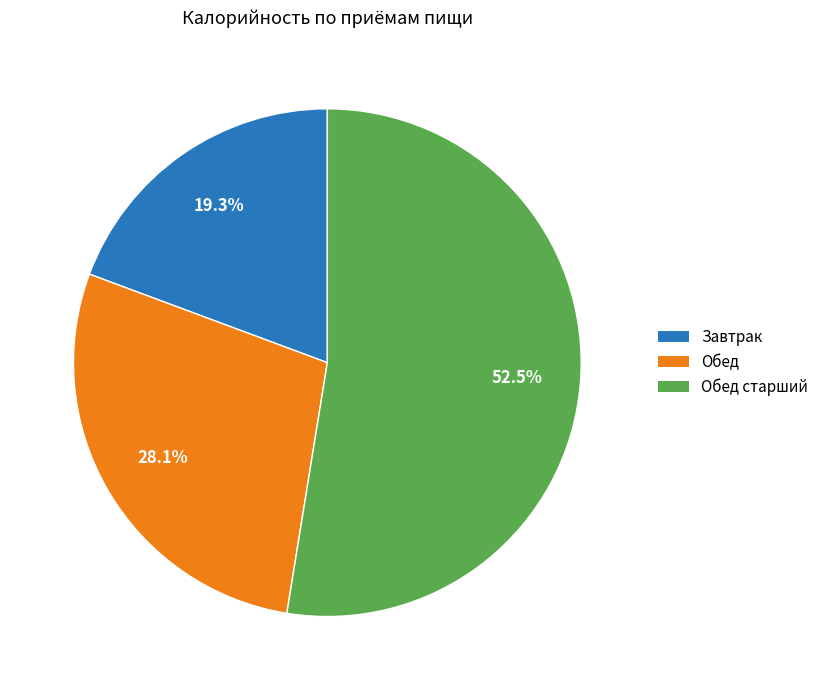

How many segments does this pie chart have?

3